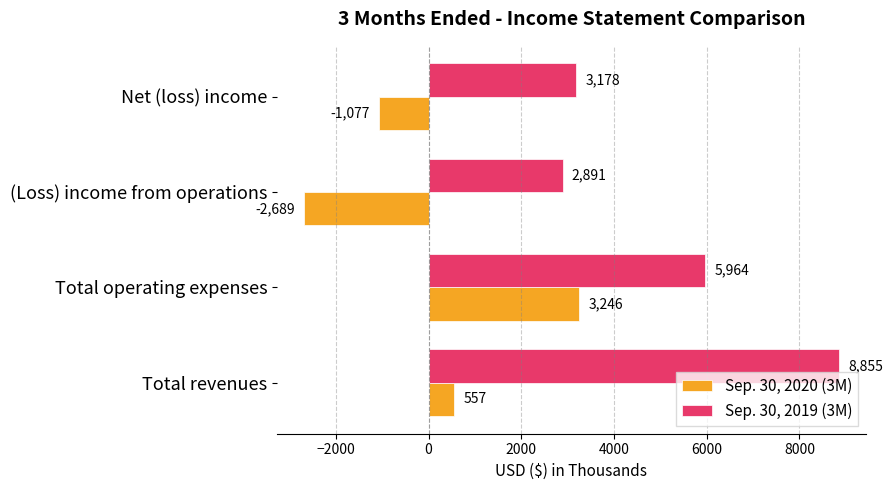

Where is Sep. 30, 2020 (3M) nearest to the value 278?

Total revenues